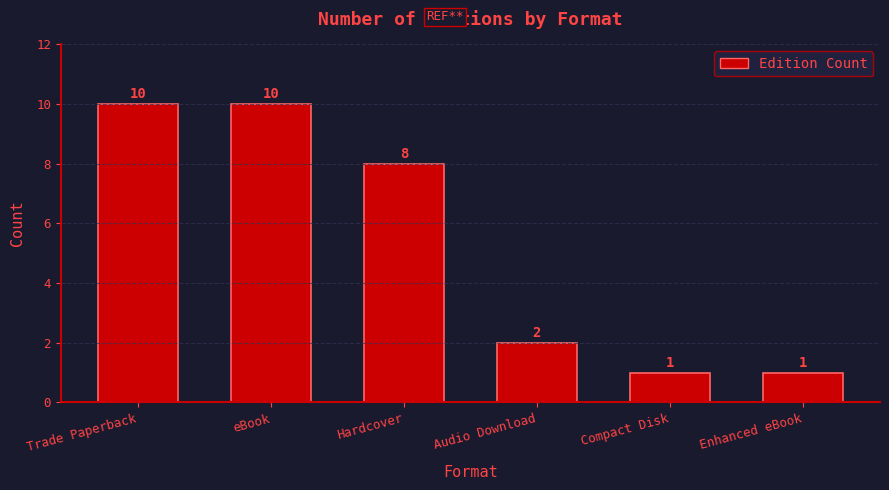

Count the values in the range 1 to 10.

6